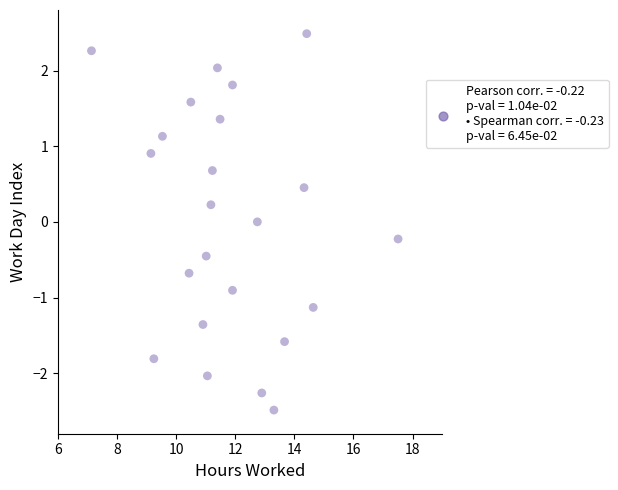

What is the range of Y values (max minus min)?

5.0